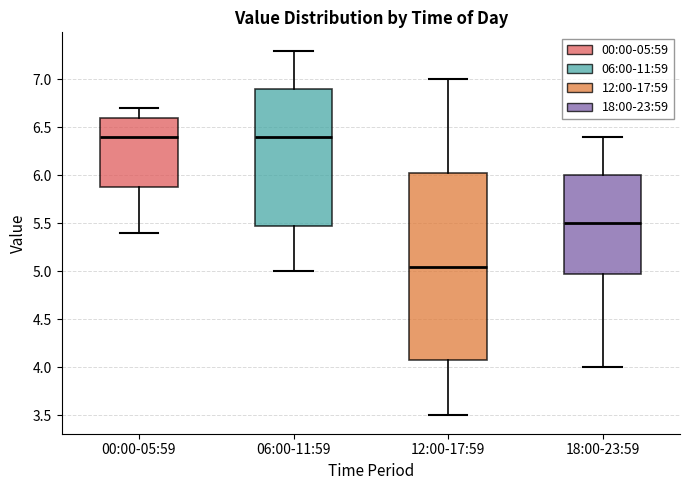

Reading left to right, read every box against the y-axis: the position of its median line, the range the box covers, and the ends of its whiskers. The values are not printed on the chart, so give them approximately, as read against the axis.

00:00-05:59: median 6.40, box 5.90 to 6.60, whiskers 5.40 to 6.70
06:00-11:59: median 6.40, box 5.50 to 6.90, whiskers 5.00 to 7.30
12:00-17:59: median 5.05, box 4.10 to 6.05, whiskers 3.50 to 7.00
18:00-23:59: median 5.50, box 5.00 to 6.00, whiskers 4.00 to 6.40